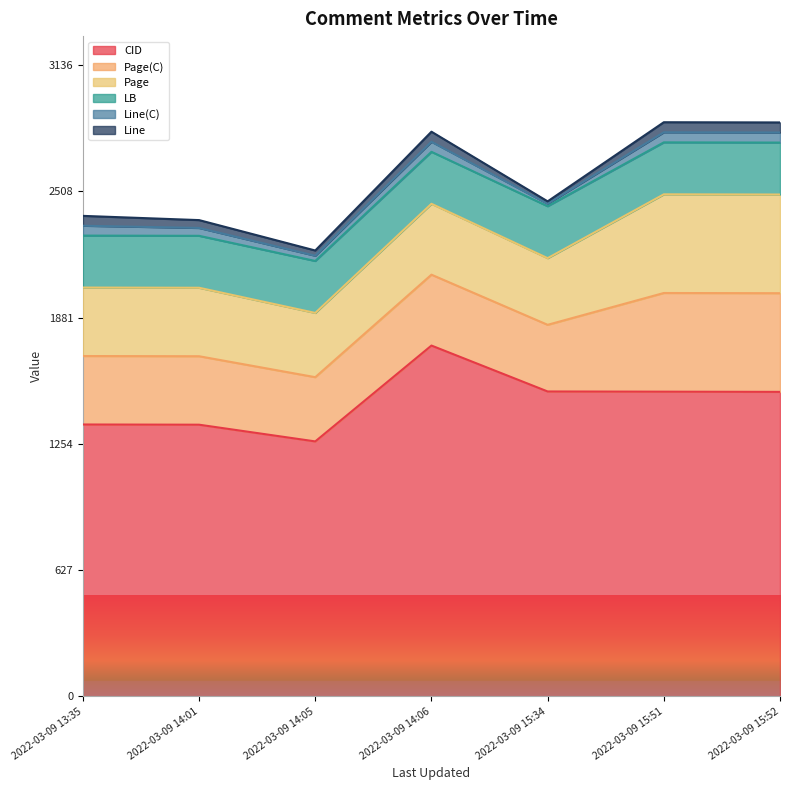

True or false: CID and Line(C) intersect in this chart.

False